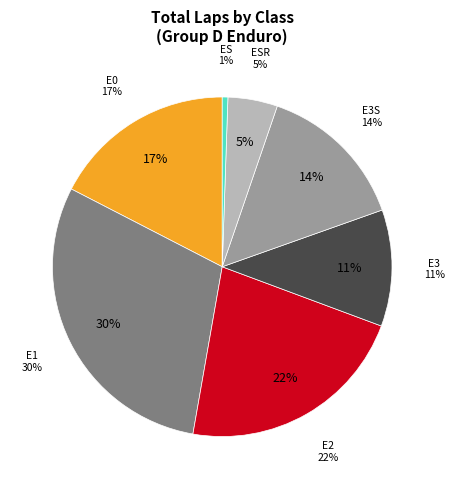

The E1 slice represents 30% of the pie. True or false?

False